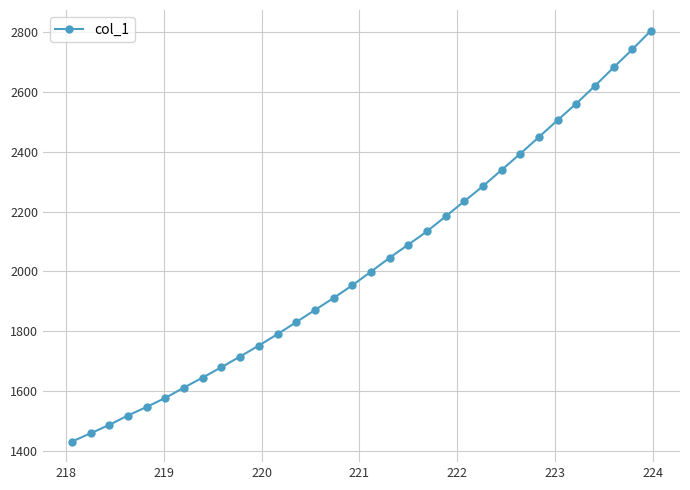

What is the maximum value shown in the chart?

2806.0